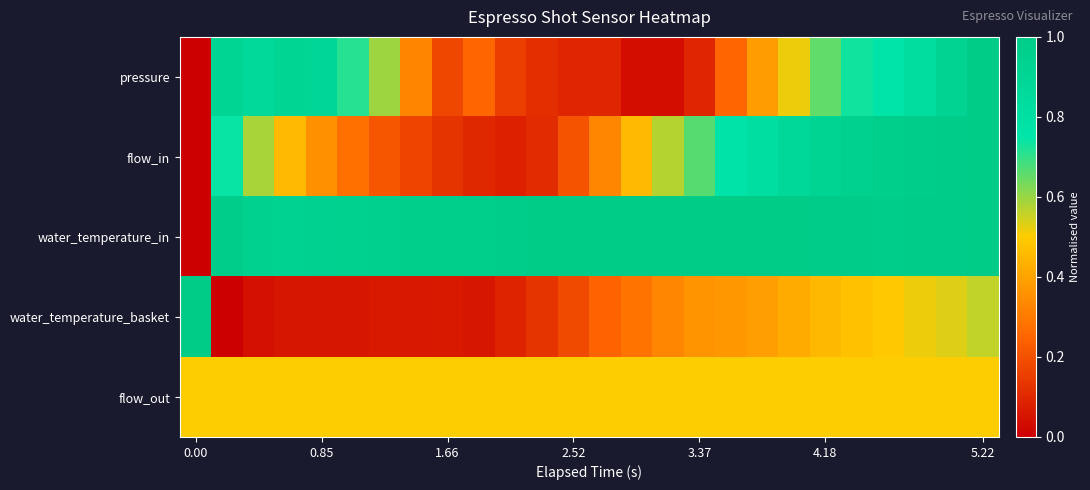

List the series in order of their peak value, lowest first.

flow_out, pressure, flow_in, water_temperature_in, water_temperature_basket